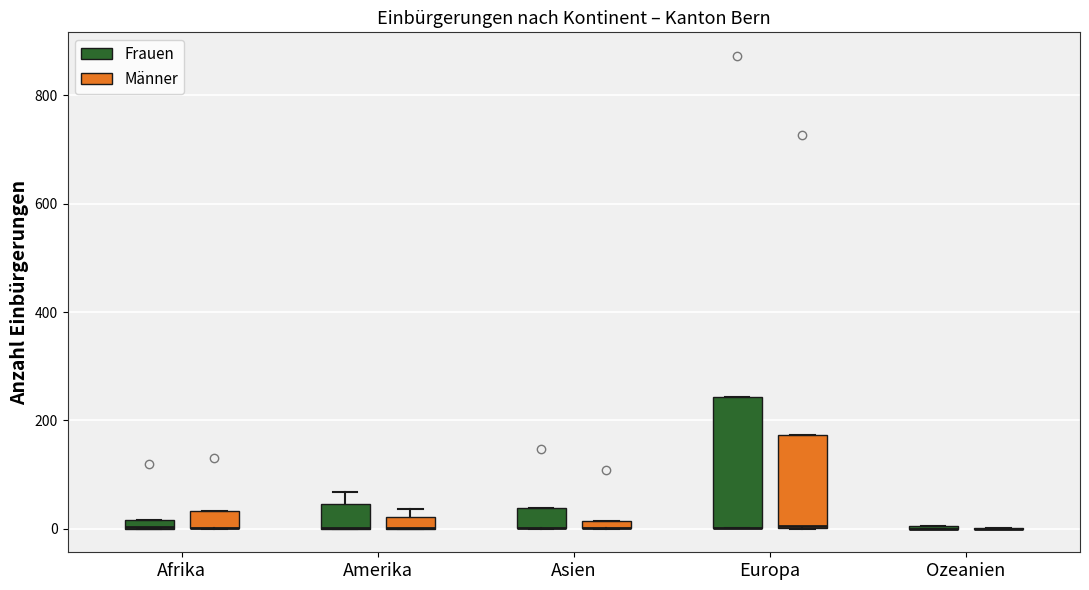

Comparing the boxes themselves (not the whiskers), which one is the tallest?

Europa (Frauen)